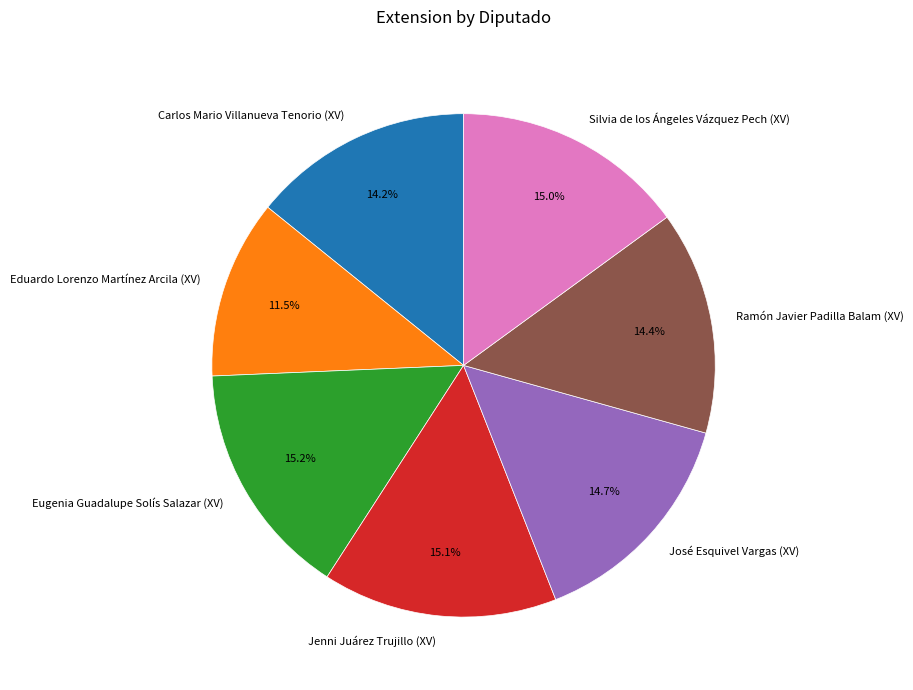

Which category has the smallest portion of the pie?

Eduardo Lorenzo Martínez Arcila (XV)